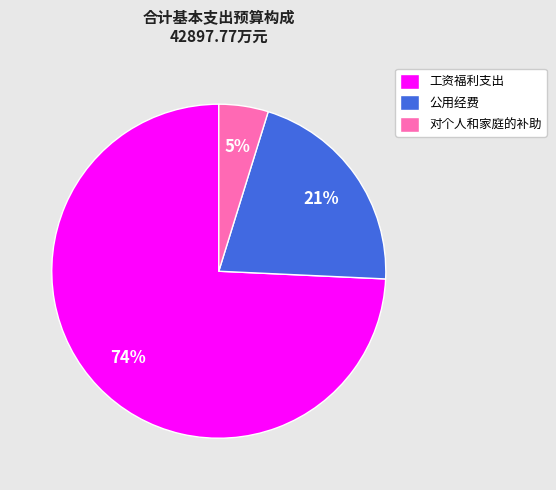

Which category has the biggest portion of the pie?

工资福利支出